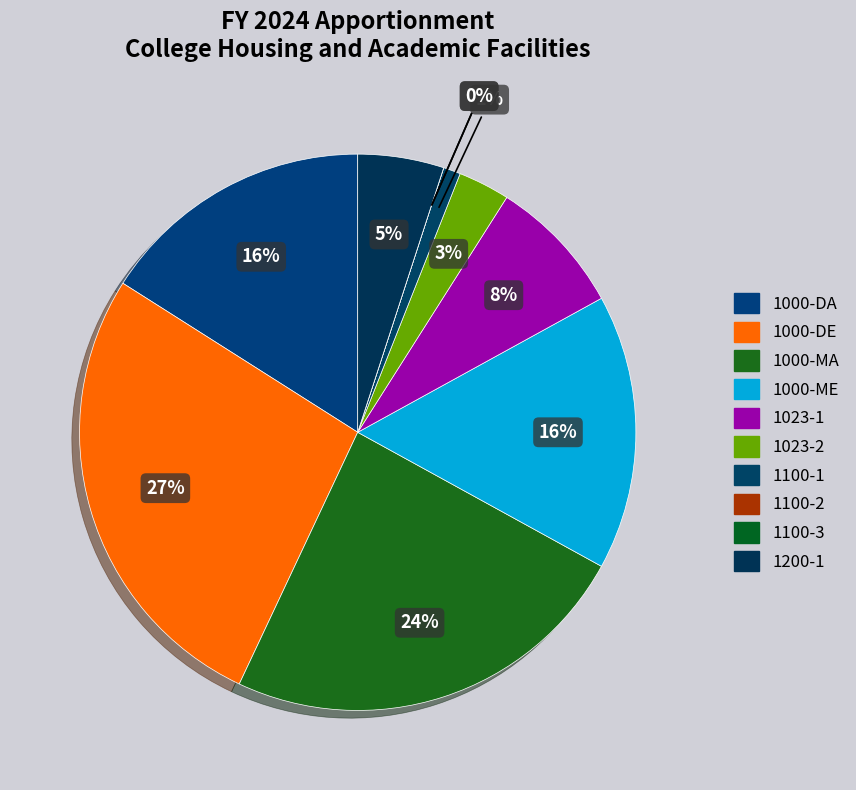

To the nearest percent, what portion does 1100-1 represent?

1%